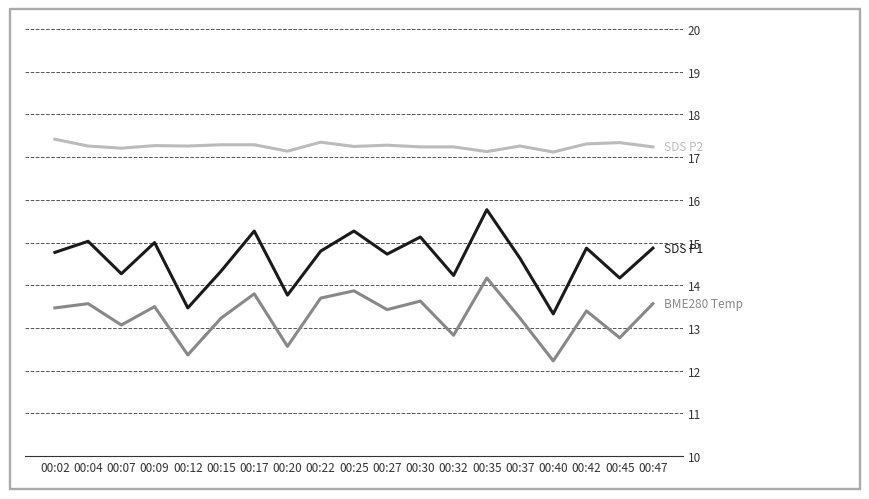

What is the total value across all series at 00:40?

42.7